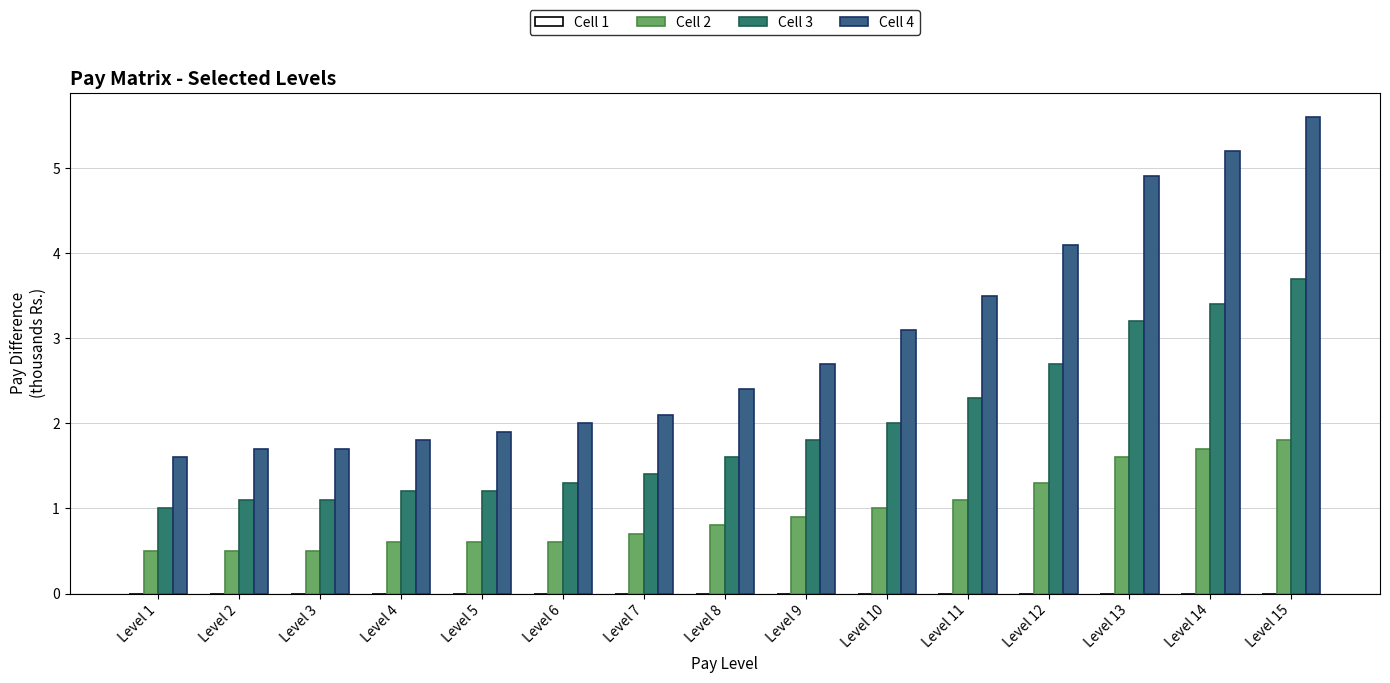

Which series changed the most between Level 1 and Level 8?

Cell 4